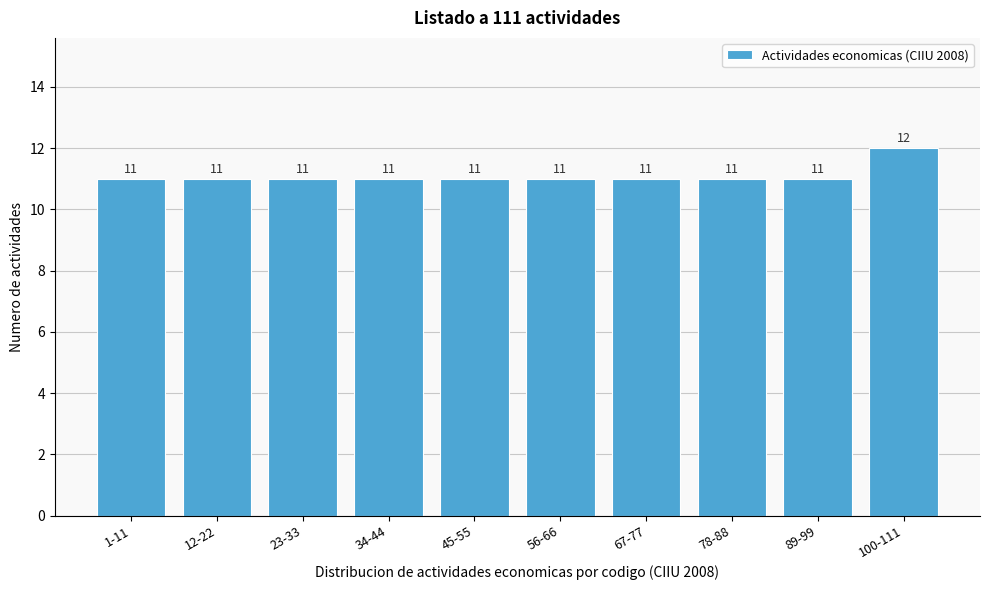

Reading left to right, what are all the values shown in this chart?

11	11	11	11	11	11	11	11	11	12